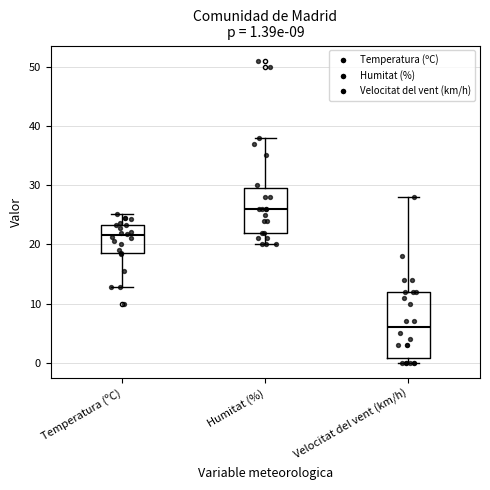

Which box is the tallest, from its lower edge to its upper edge?

Velocitat del vent (km/h)